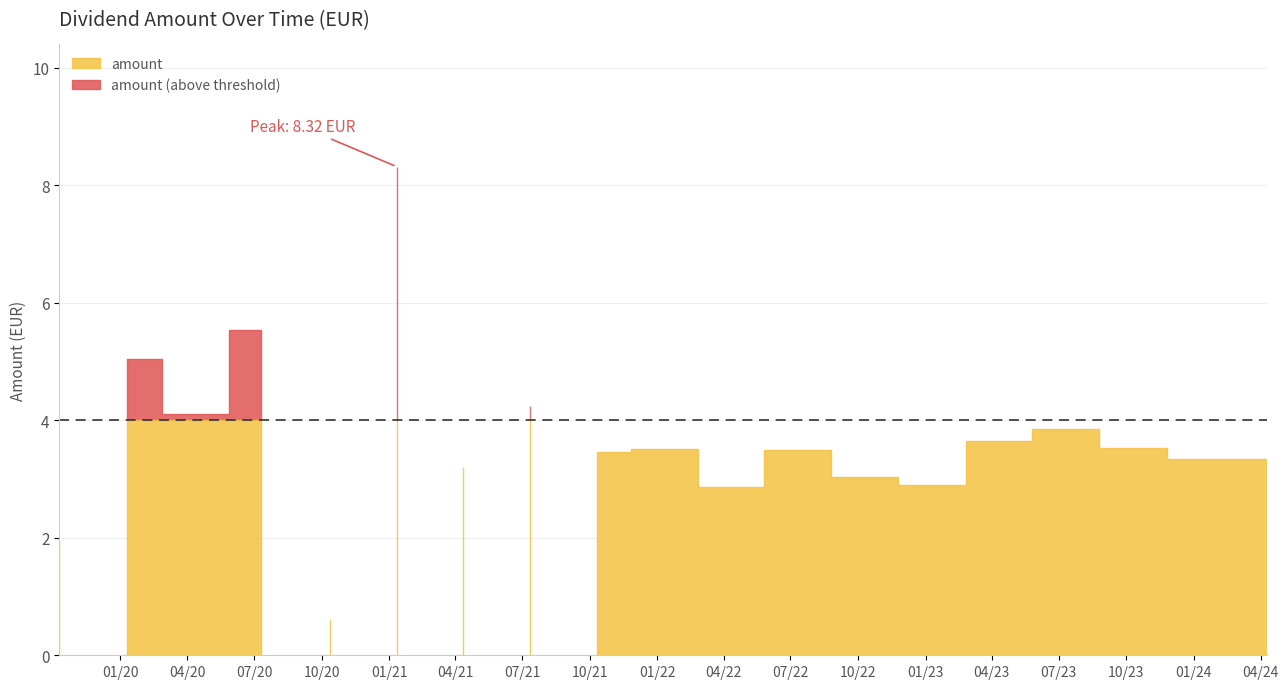

What is the average value?

3.7